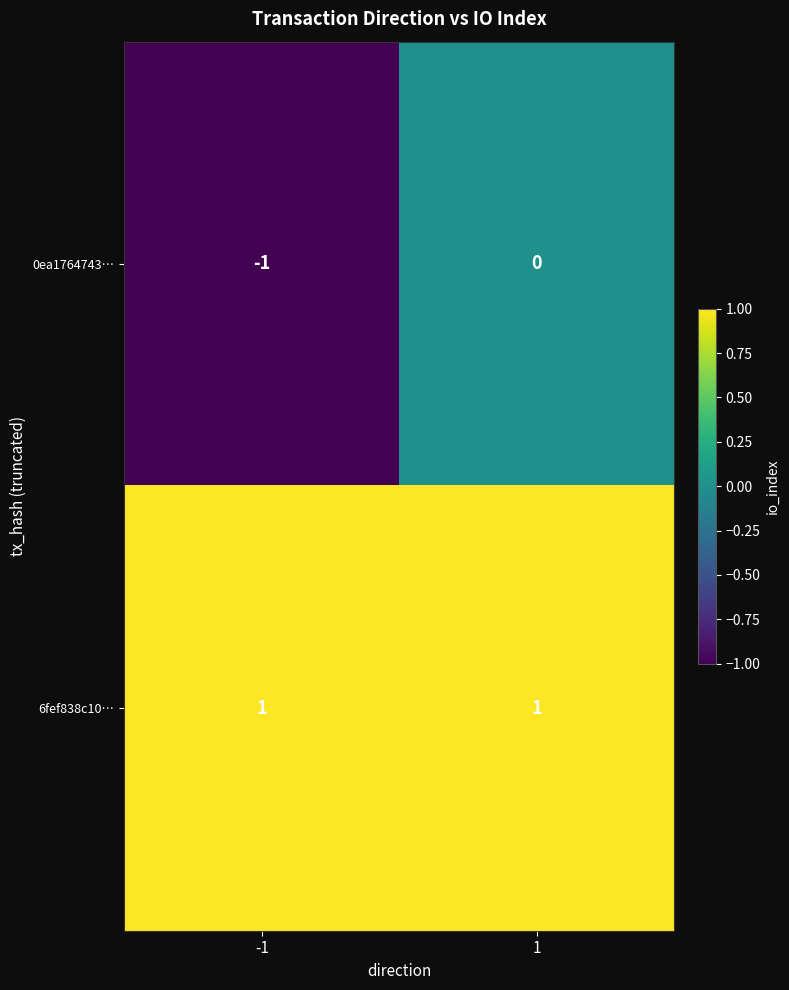

The 0ea1764743… series shows -1 at 1. True or false?

False